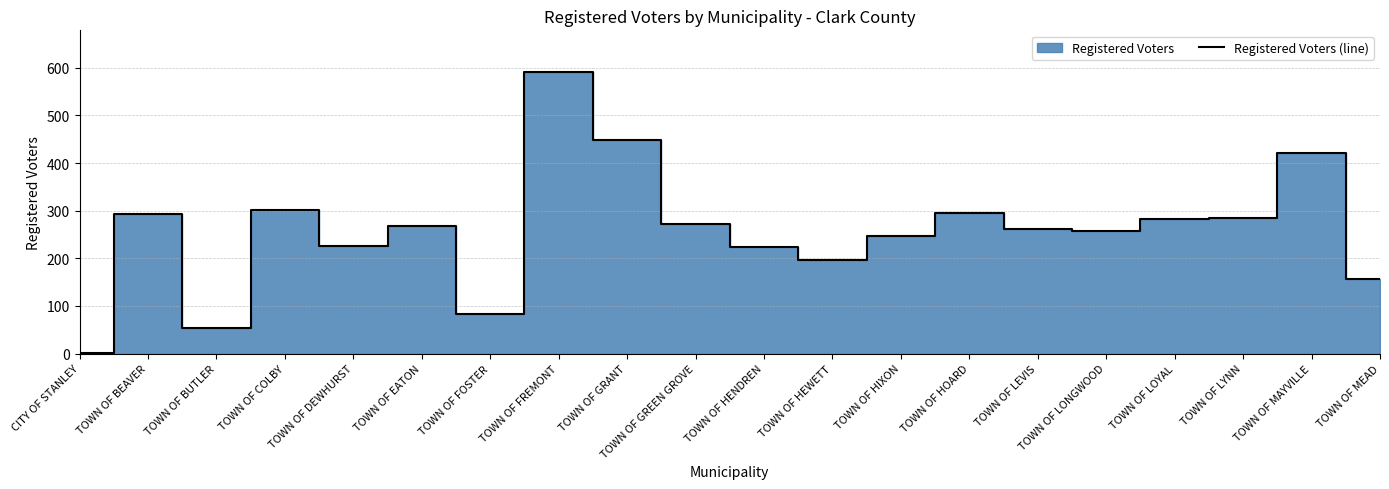

True or false: the data shows 99 at TOWN OF HIXON.

False